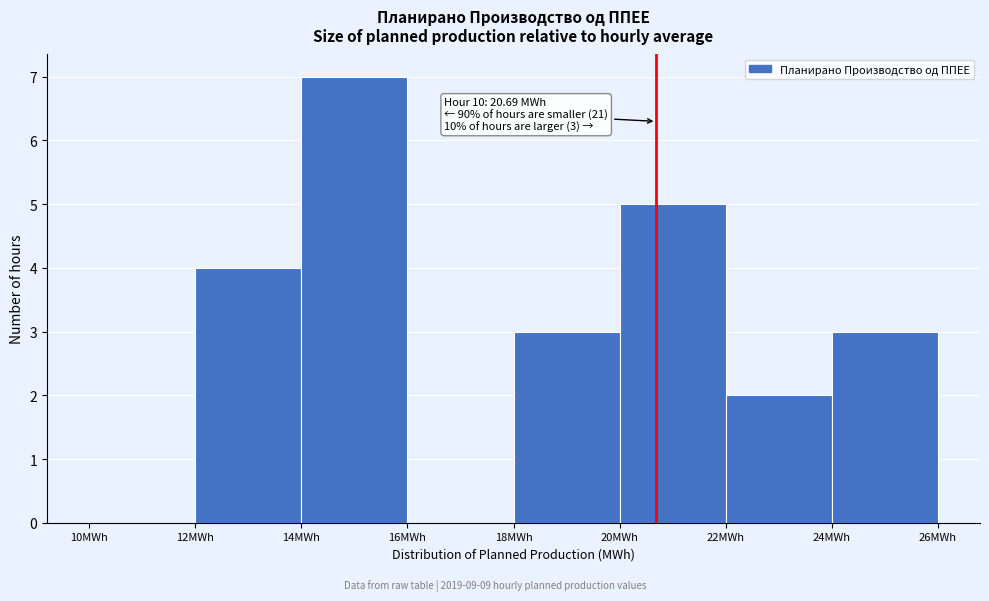

Which range on the x-axis has the tallest bar?

14 to 16